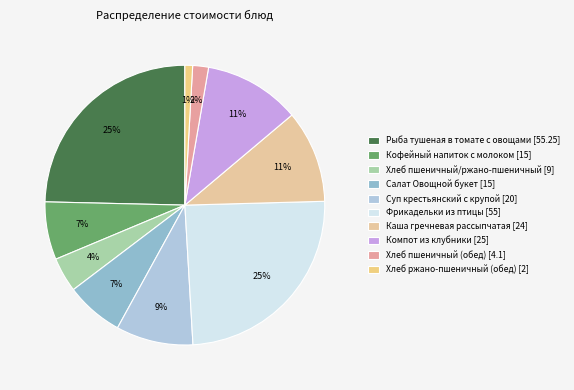

Rank the categories by value from highest to lowest.

Рыба тушеная в томате с овощами, Фрикадельки из птицы, Компот из клубники, Каша гречневая рассыпчатая, Суп крестьянский с крупой, Кофейный напиток с молоком, Салат Овощной букет, Хлеб пшеничный/ржано-пшеничный, Хлеб пшеничный (обед), Хлеб ржано-пшеничный (обед)